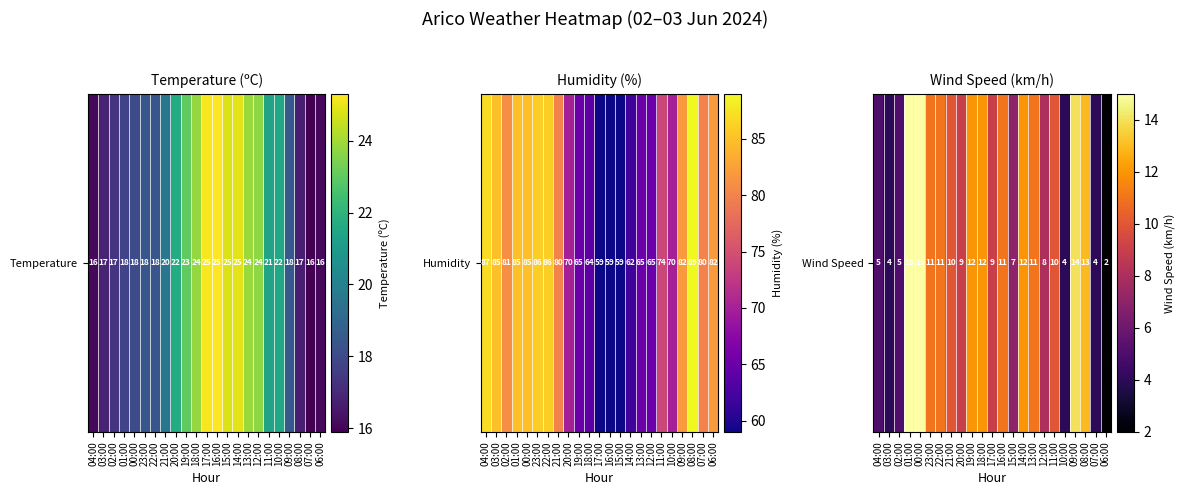

What is the smallest value displayed?

2